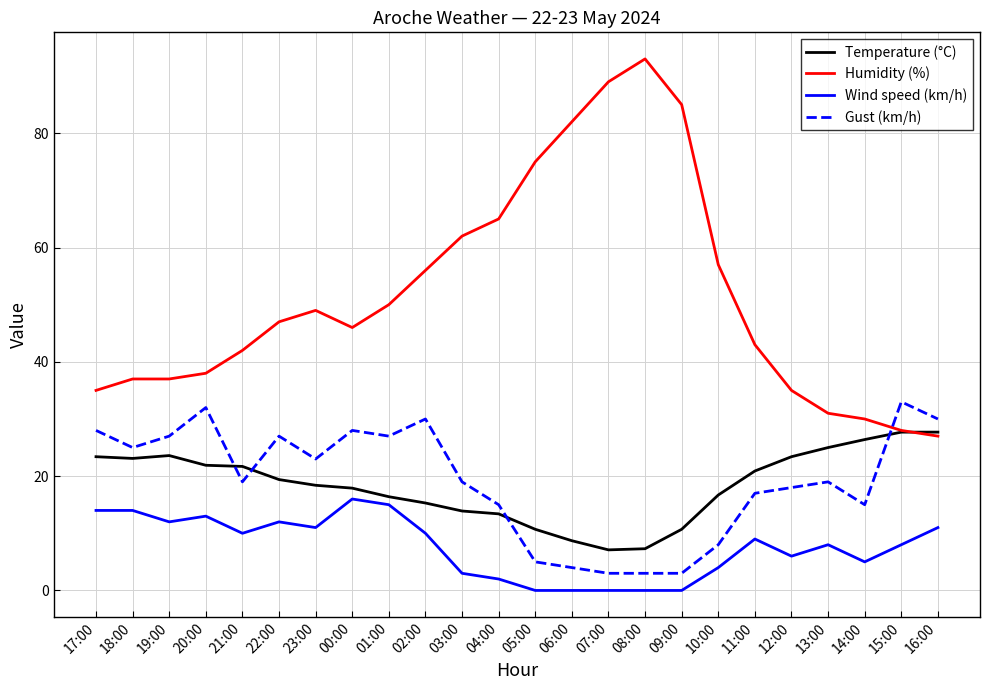

True or false: Gust (km/h) and Wind speed (km/h) intersect in this chart.

False